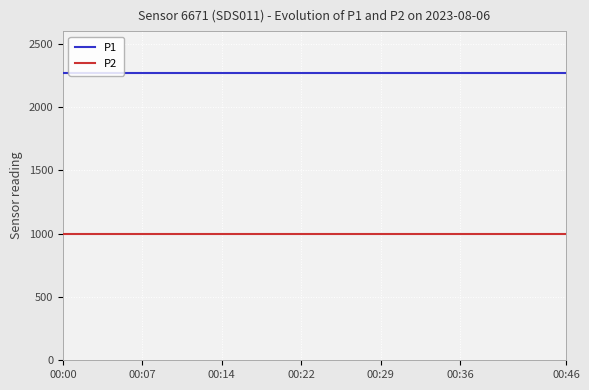

What is the sum of all P2 values?

19998.0